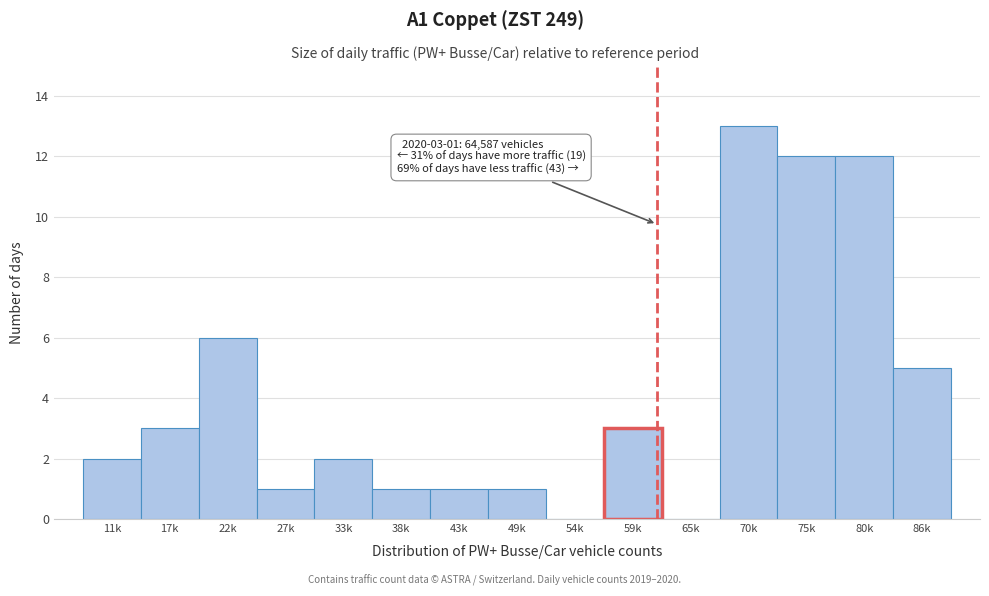

Reading left to right, what are all the values shown in this chart?

11k=2	17k=3	22k=6	27k=1	33k=2	38k=1	43k=1	49k=1	54k=0	59k=3	65k=0	70k=13	75k=12	80k=12	86k=5